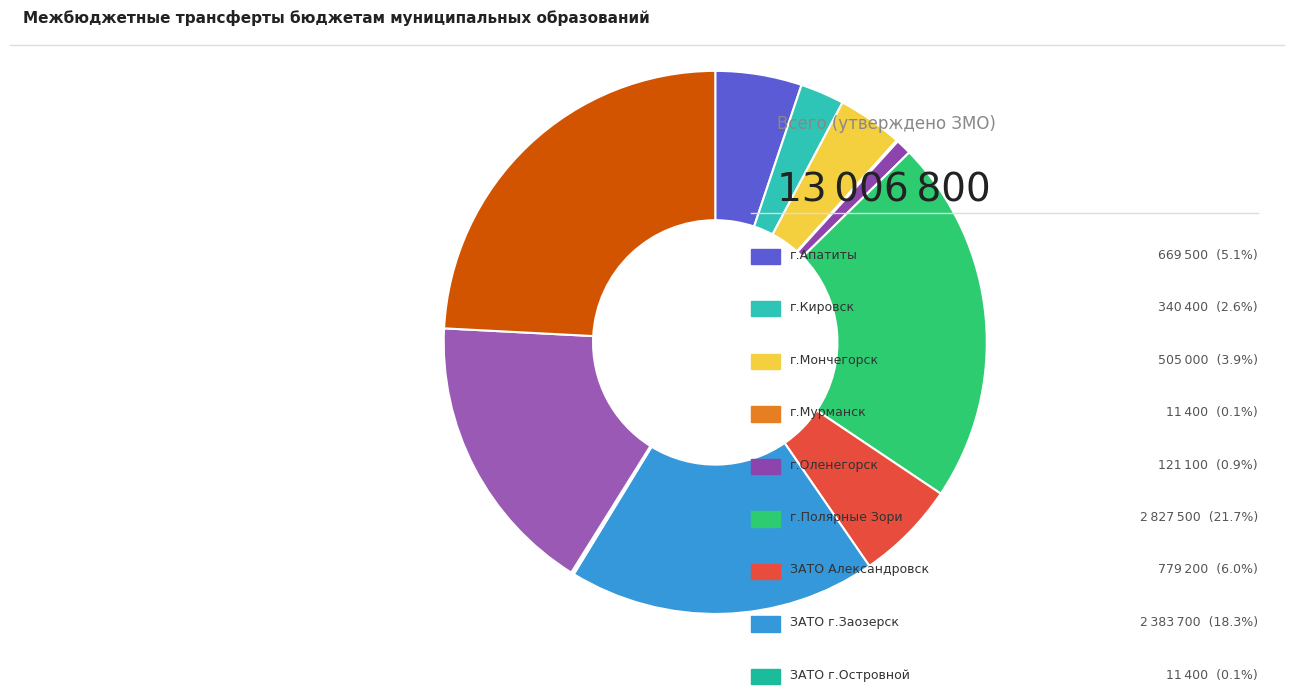

Count the number of slices in the pie.

12